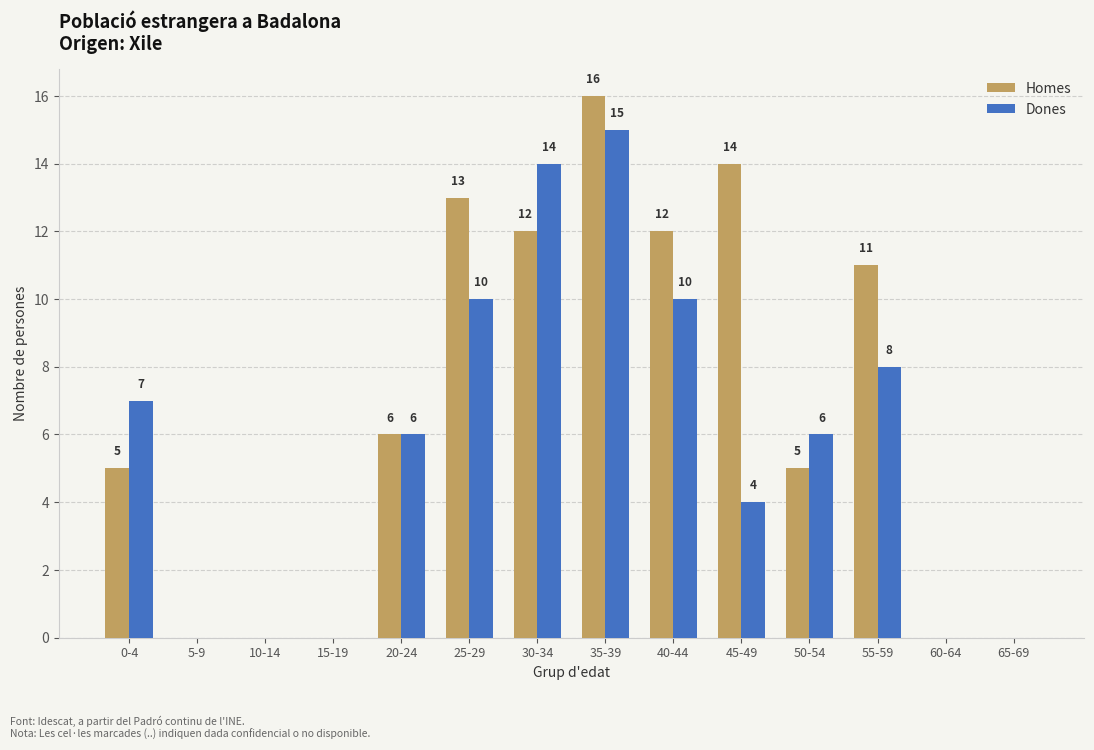

What is the sum of the Dones values at 5-9 and 55-59?

8